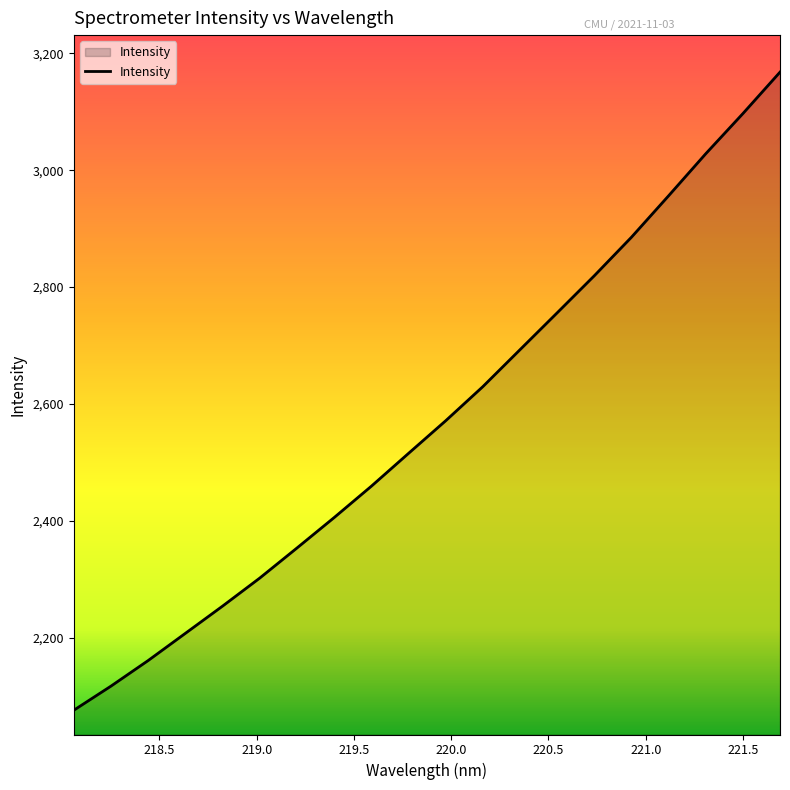

What is the maximum value shown in the chart?

3168.0